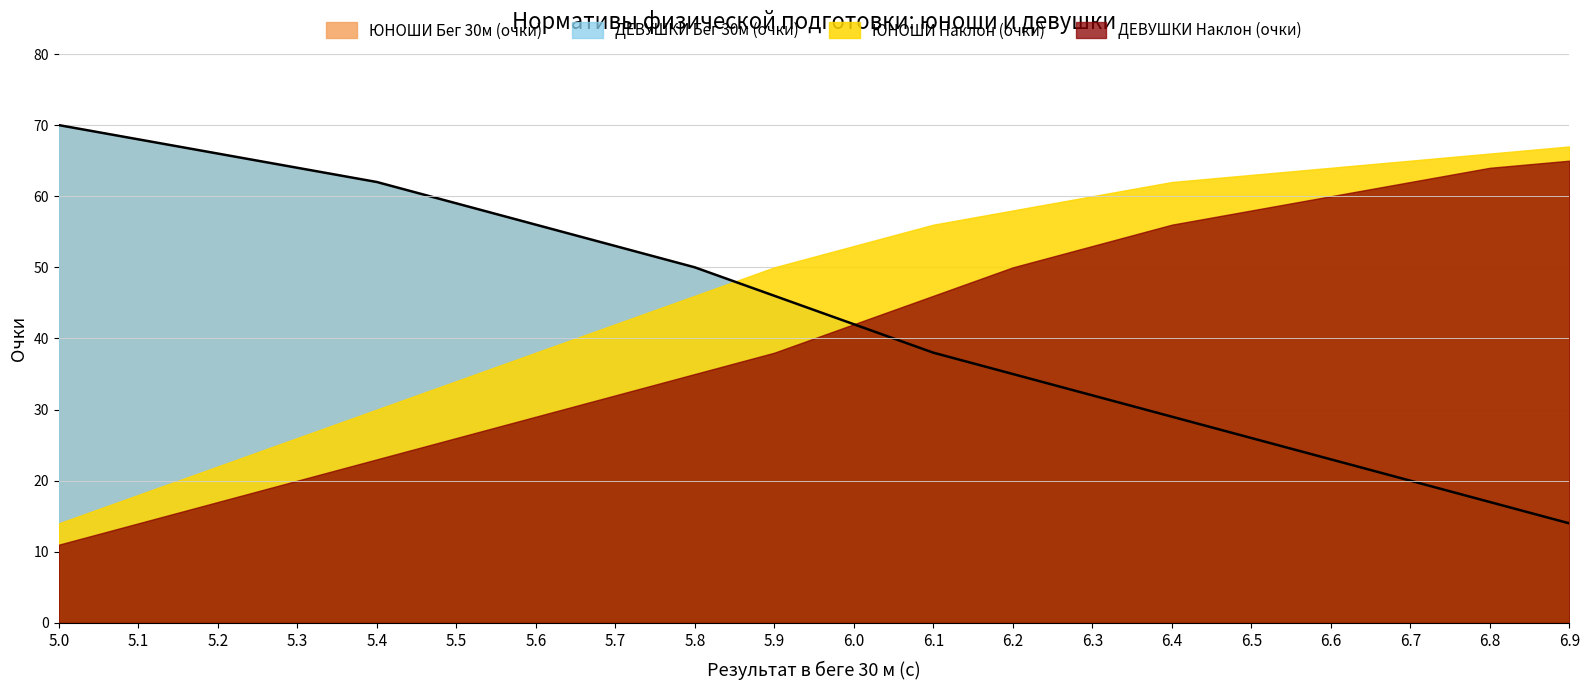

What is the sum of all ДЕВУШКИ Бег 30м (очки) values?

870